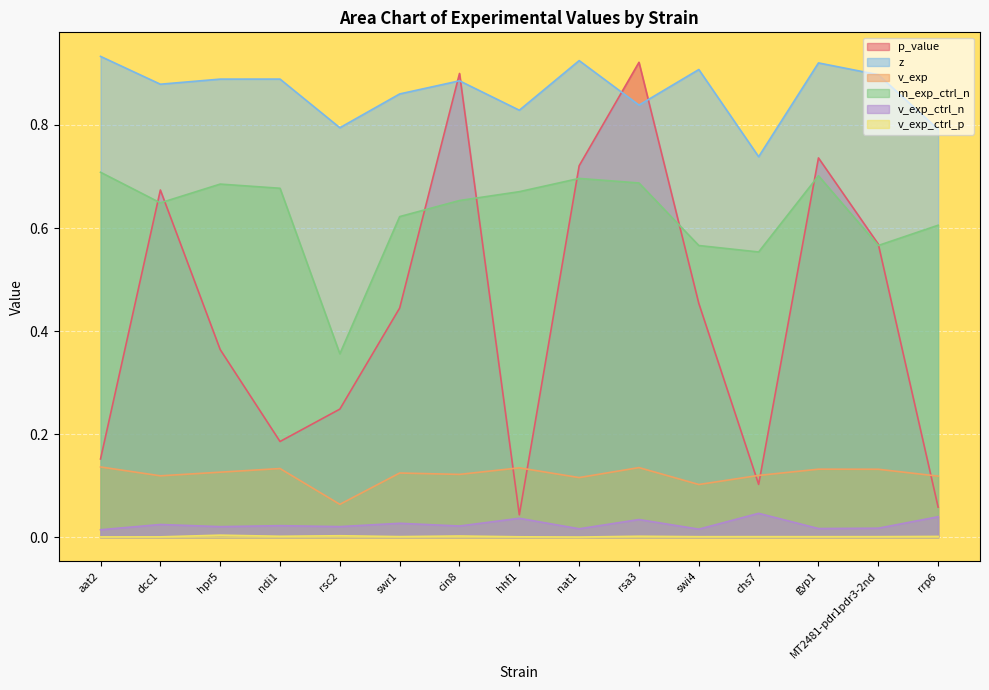

What is the average value of the z series?

0.9